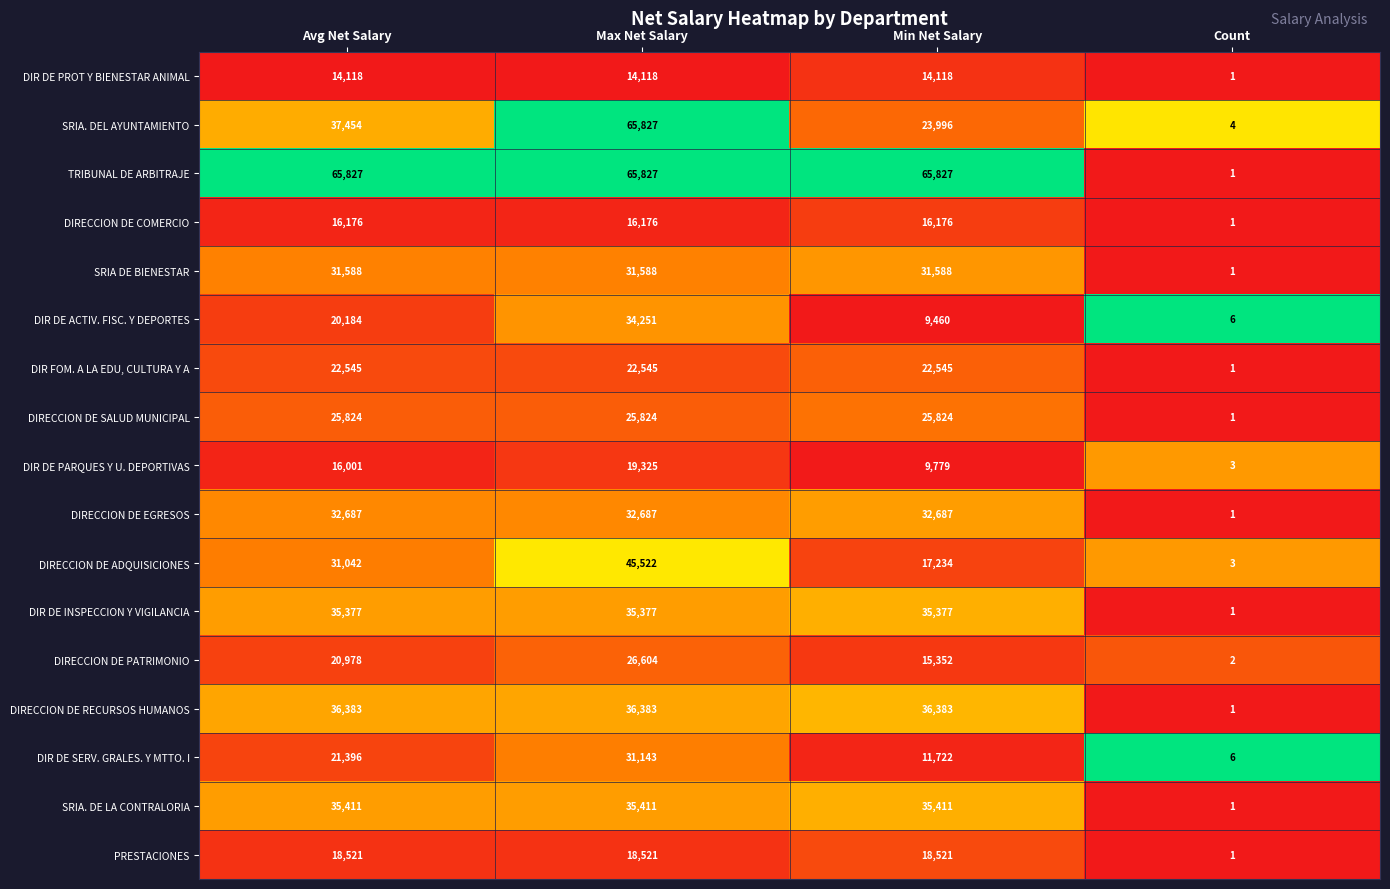

What is the difference between the maximum and minimum values in the PRESTACIONES series?

18520